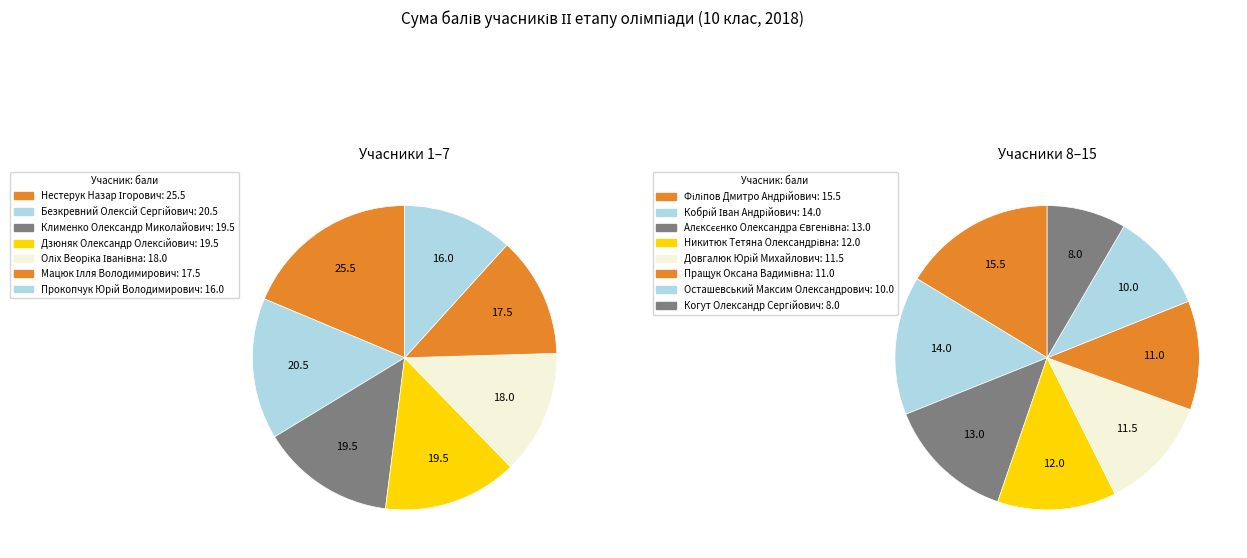

To the nearest percent, what is the average slice percentage?

7%